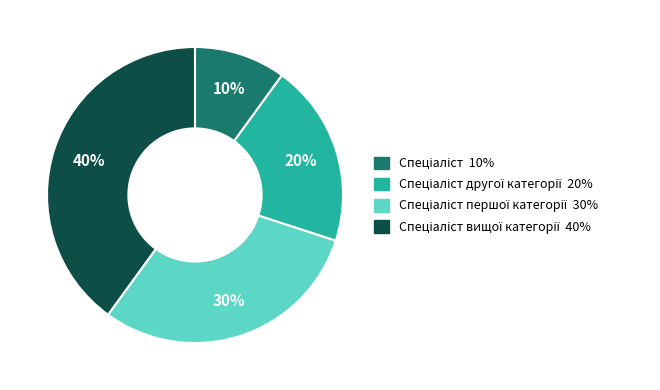

To the nearest percent, what is the average slice percentage?

25%